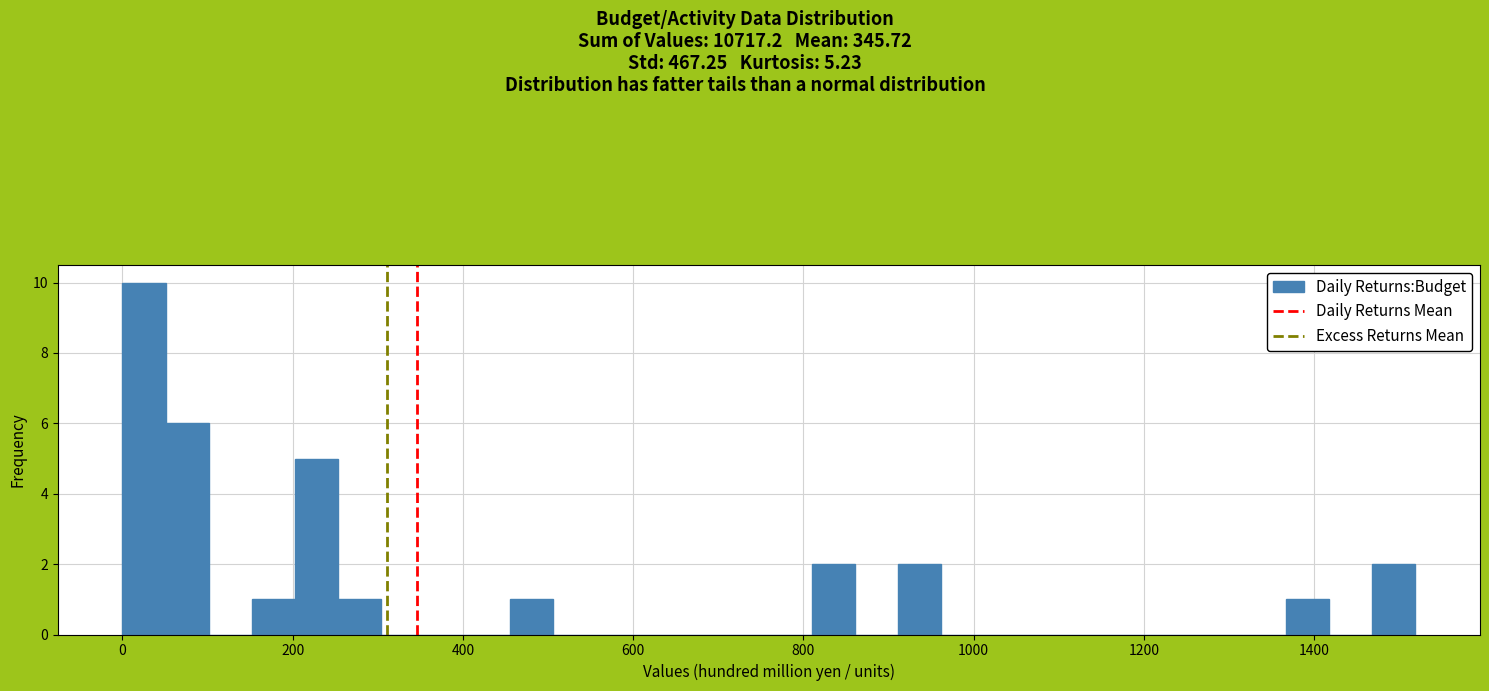

Around what value on the x-axis is the tallest bar? Give the approximate position of its centre, as read against the axis.

20